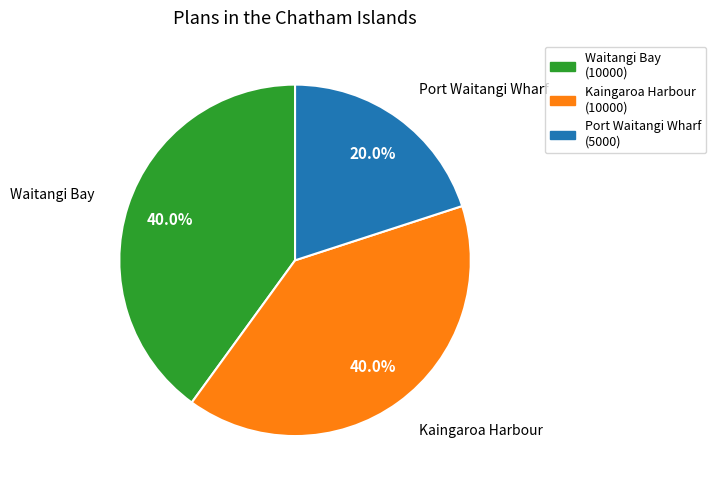

Which slice is the smallest?

Port Waitangi Wharf